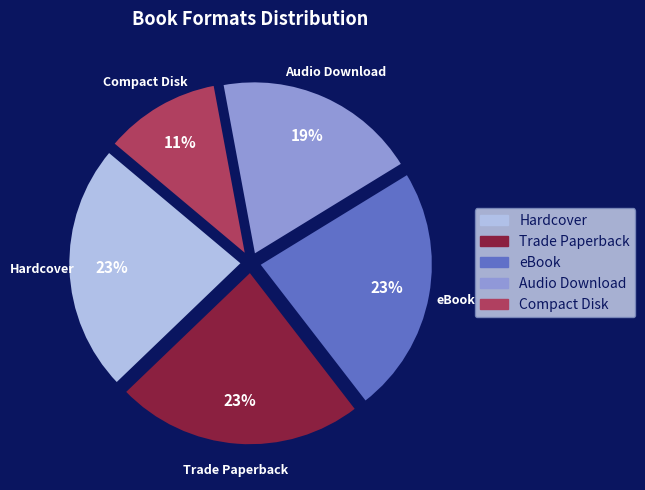

Combined, do eBook and Compact Disk account for over 50%?

No